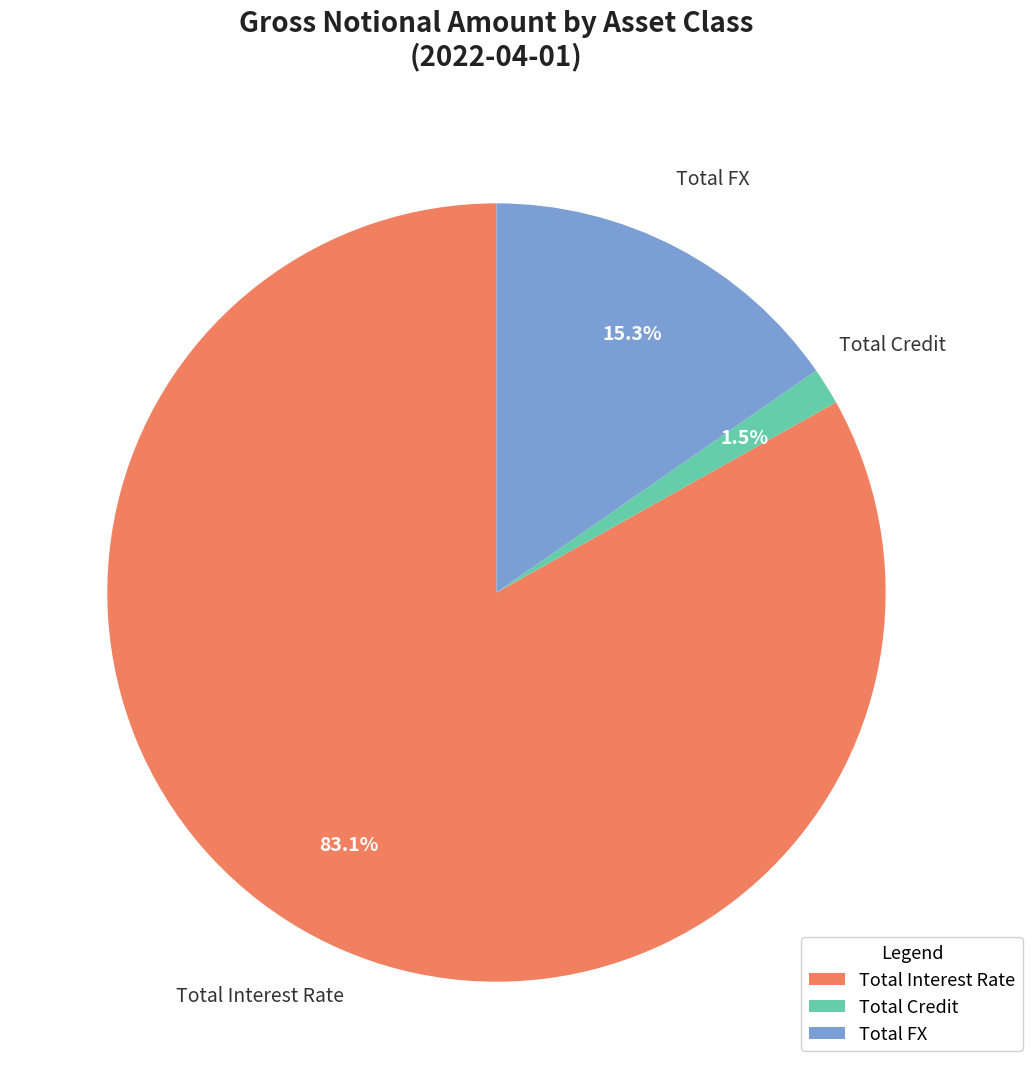

Is it true that Total FX is 15% of the pie?

True